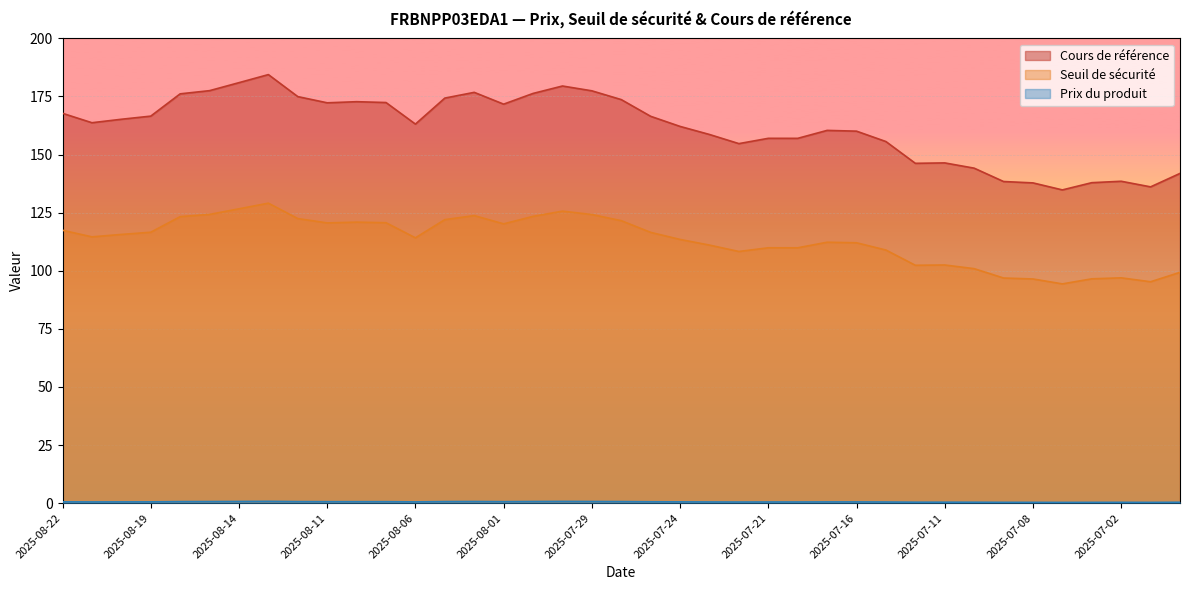

What is the value of the Prix du produit point at the 35th from the left?

0.3